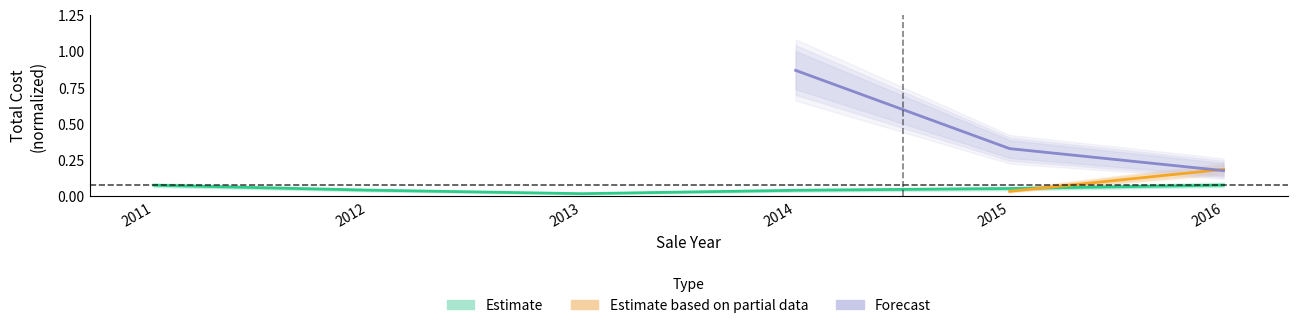

True or false: Estimate and Forecast cross at least once.

False